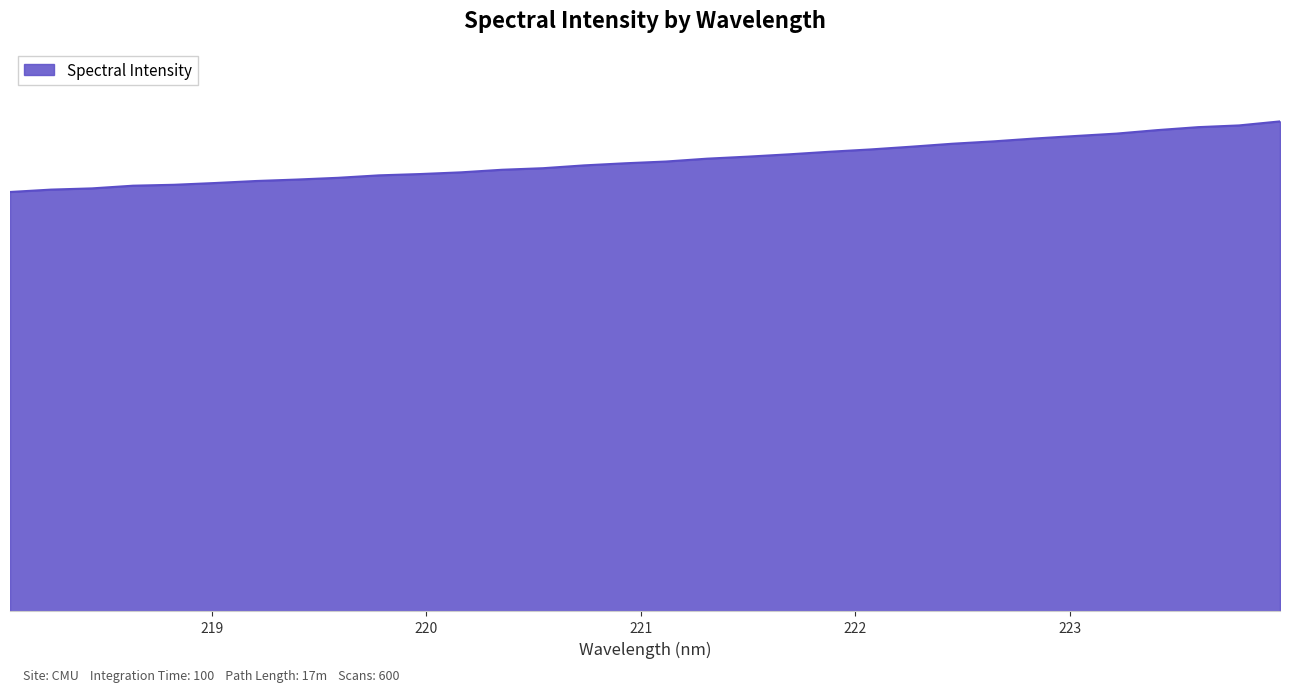

Does the chart have visible grid lines?

No